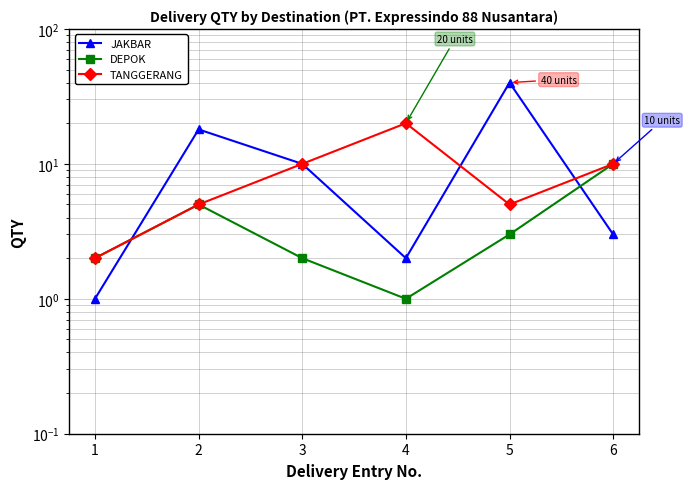

True or false: JAKBAR has a value of 10 at 3.

True